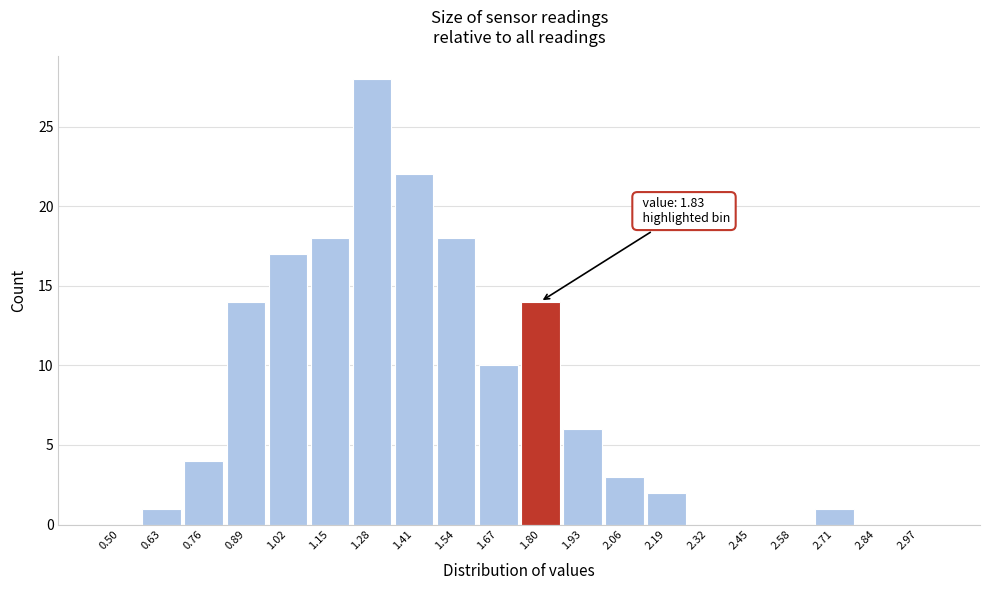

Reading left to right, what are all the values shown in this chart?

0.50=0	0.63=1	0.76=4	0.89=14	1.02=17	1.15=18	1.28=28	1.41=22	1.54=18	1.67=10	1.80=14	1.93=6	2.06=3	2.19=2	2.32=0	2.45=0	2.58=0	2.71=1	2.84=0	2.97=0